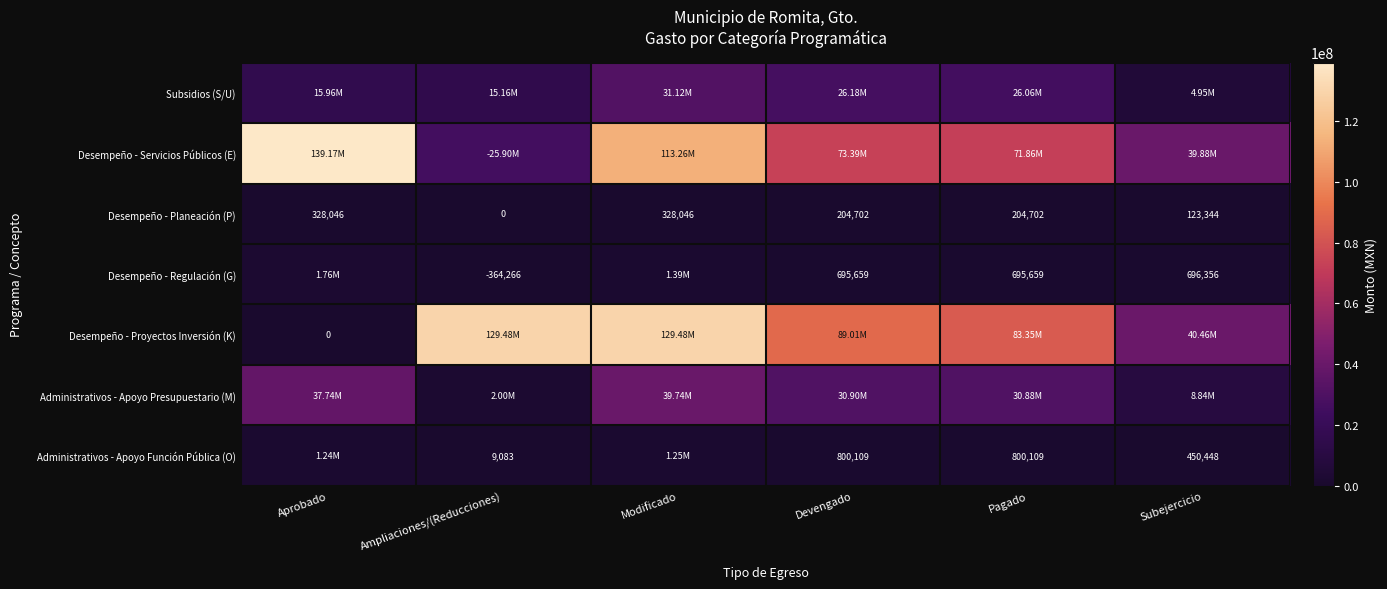

At which label does Desempeño - Planeación (P) first exceed 204702?

Aprobado